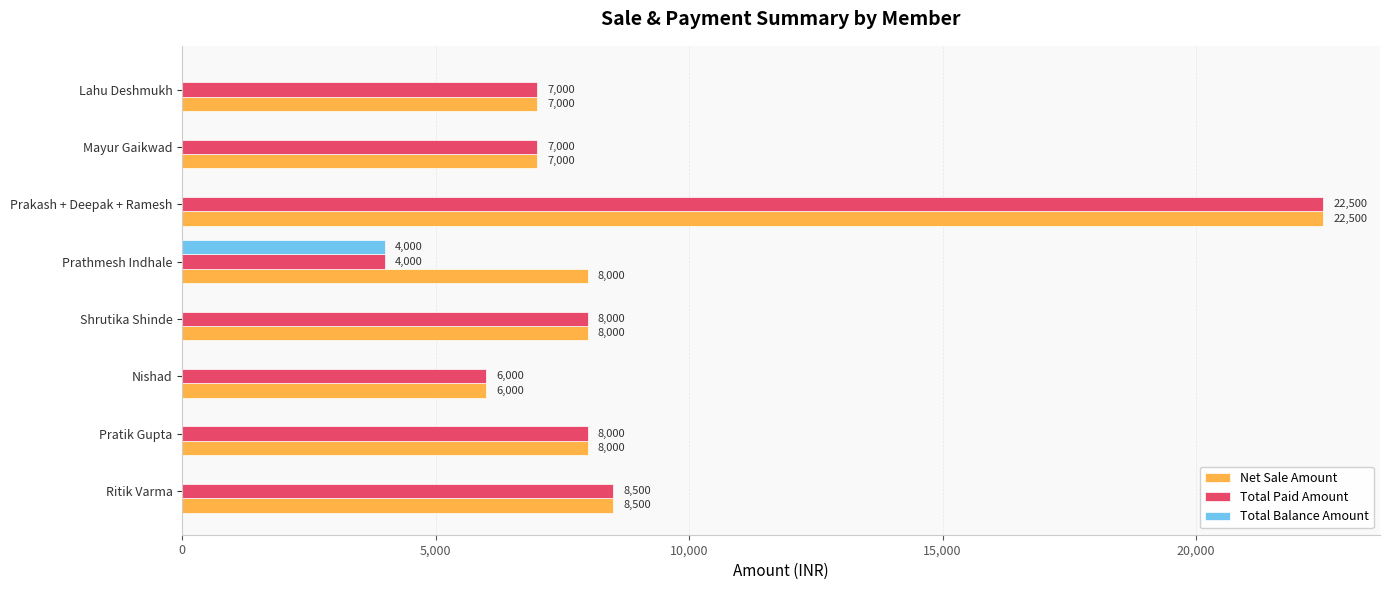

True or false: Total Paid Amount has a value of 6000 at Nishad.

True